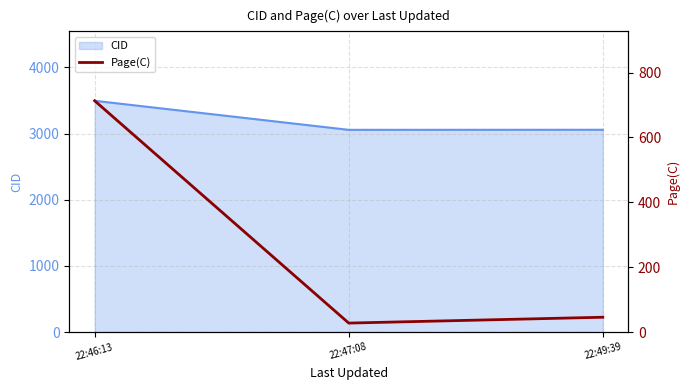

The value of CID at 22:46:13 is 3496. True or false?

True